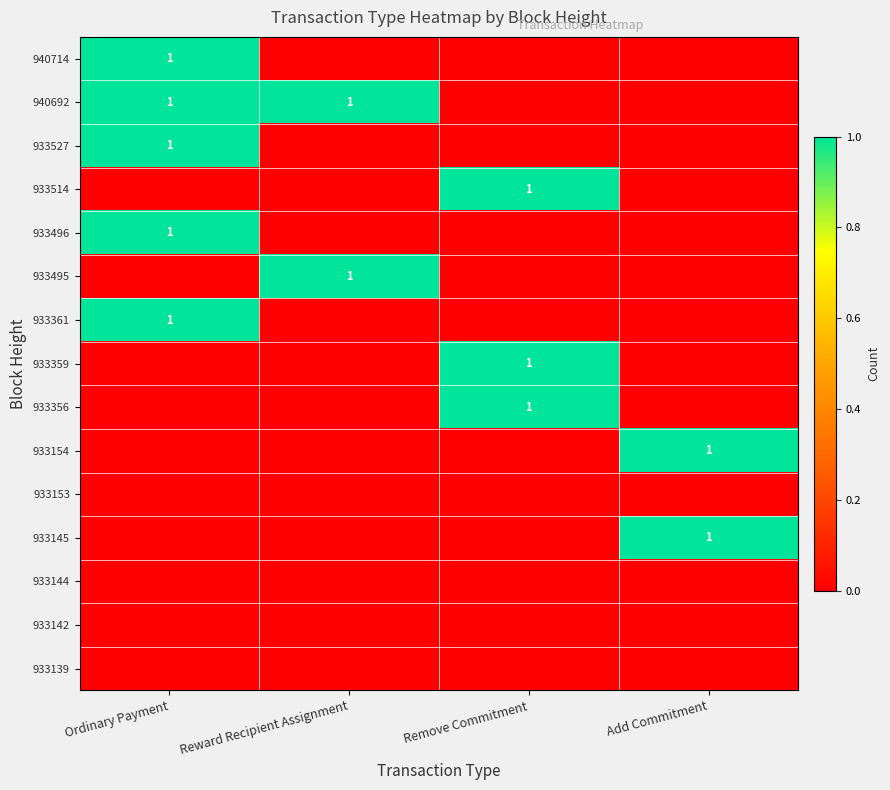

What is the spread (max minus min) of values at Remove Commitment?

1